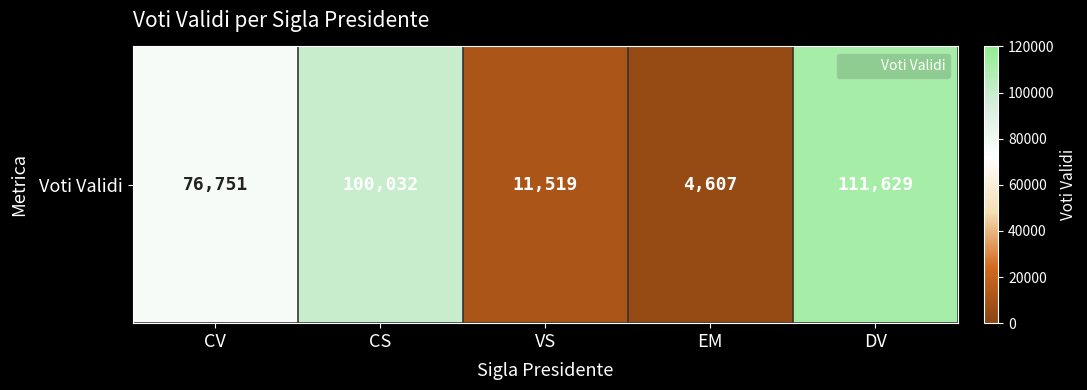

What is the sum of the values at VS and CV?

88270